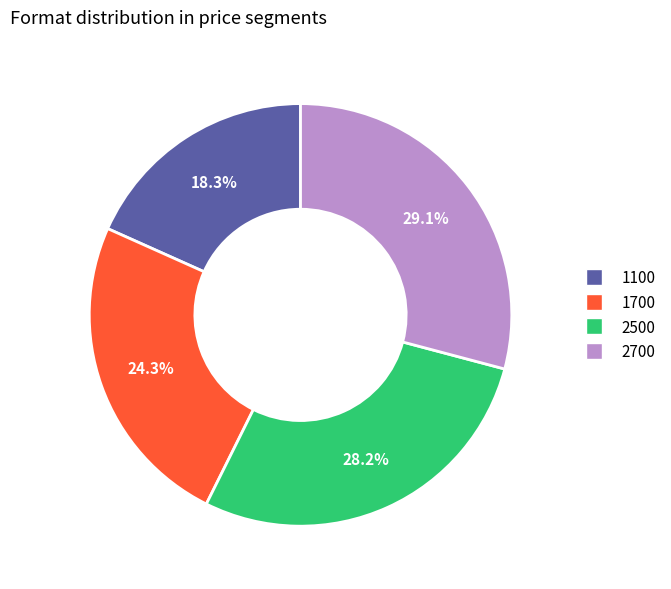

Combined, do 1100 and 2700 account for over 50%?

No